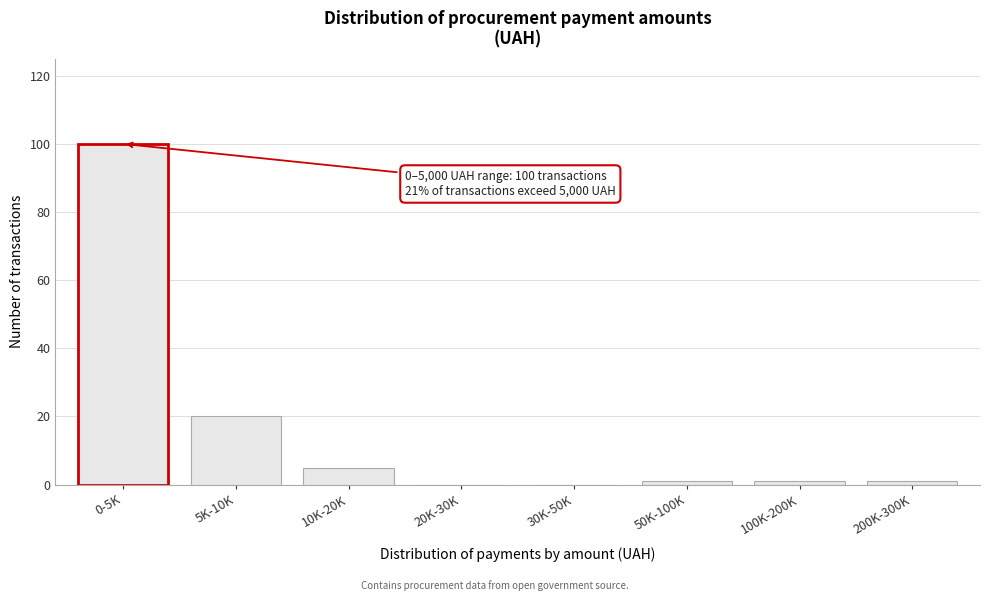

Reading right to left, what are all the values shown in this chart?

200K-300K=1	100K-200K=1	50K-100K=1	30K-50K=0	20K-30K=0	10K-20K=5	5K-10K=20	0-5K=100